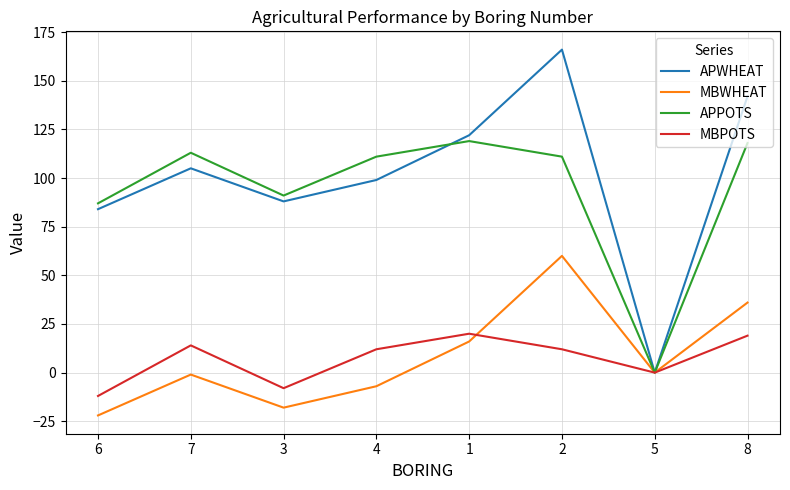

At how many categories does at least one series exceed 154?

1